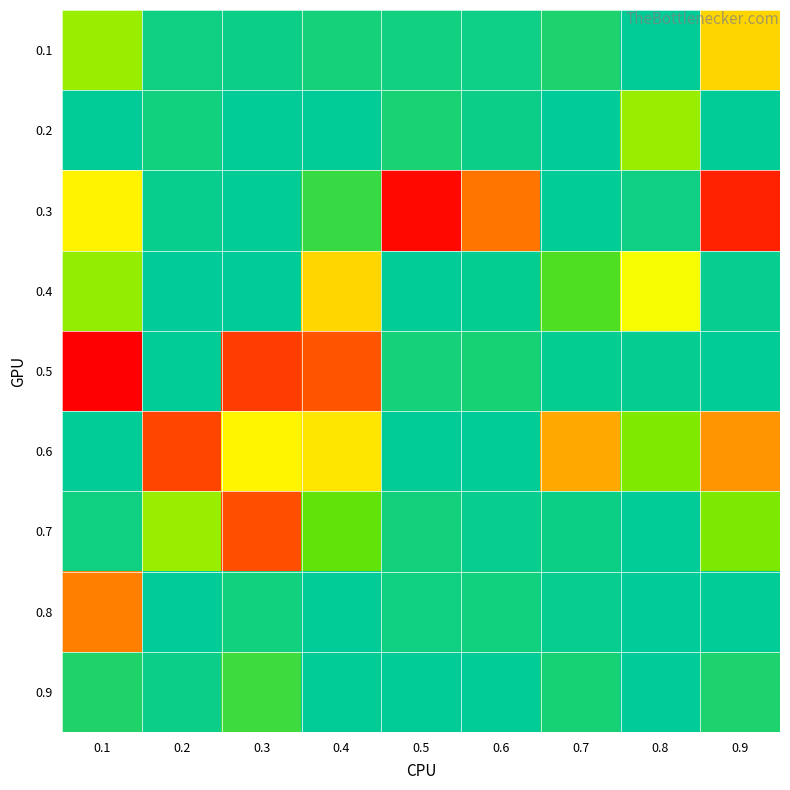

Reading right to left, list all the values displayed in this chart.

0.1: 0.9=0.0	0.8=0.0	0.7=0.0	0.6=0.0	0.5=0.0	0.4=0.0	0.3=0.0	0.2=0.0	0.1=0.0
0.2: 0.9=0.0	0.8=0.0	0.7=0.0	0.6=0.0	0.5=0.0	0.4=0.0	0.3=0.0	0.2=0.0	0.1=0.0
0.3: 0.9=0.0	0.8=0.0	0.7=0.0	0.6=0.0	0.5=0.0	0.4=0.0	0.3=0.0	0.2=0.0	0.1=0.0
0.4: 0.9=0.0	0.8=0.0	0.7=0.0	0.6=0.0	0.5=0.0	0.4=0.0	0.3=0.0	0.2=0.0	0.1=0.0
0.5: 0.9=0.0	0.8=0.0	0.7=0.0	0.6=0.0	0.5=0.0	0.4=0.0	0.3=0.0	0.2=0.0	0.1=0.0
0.6: 0.9=0.0	0.8=0.0	0.7=0.0	0.6=0.0	0.5=0.0	0.4=0.0	0.3=0.0	0.2=0.0	0.1=0.0
0.7: 0.9=0.0	0.8=0.0	0.7=0.0	0.6=0.0	0.5=0.0	0.4=0.0	0.3=0.0	0.2=0.0	0.1=0.0
0.8: 0.9=0.0	0.8=0.0	0.7=0.0	0.6=0.0	0.5=0.0	0.4=0.0	0.3=0.0	0.2=0.0	0.1=0.0
0.9: 0.9=0.0	0.8=0.0	0.7=0.0	0.6=0.0	0.5=0.0	0.4=0.0	0.3=0.0	0.2=0.0	0.1=0.0